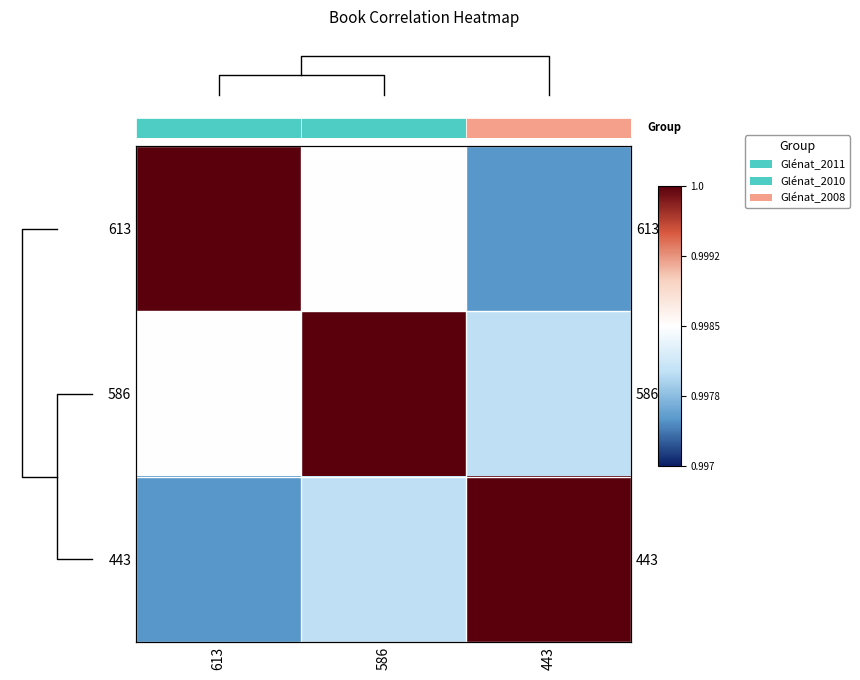

What is the total value across all series at 443?

3.0